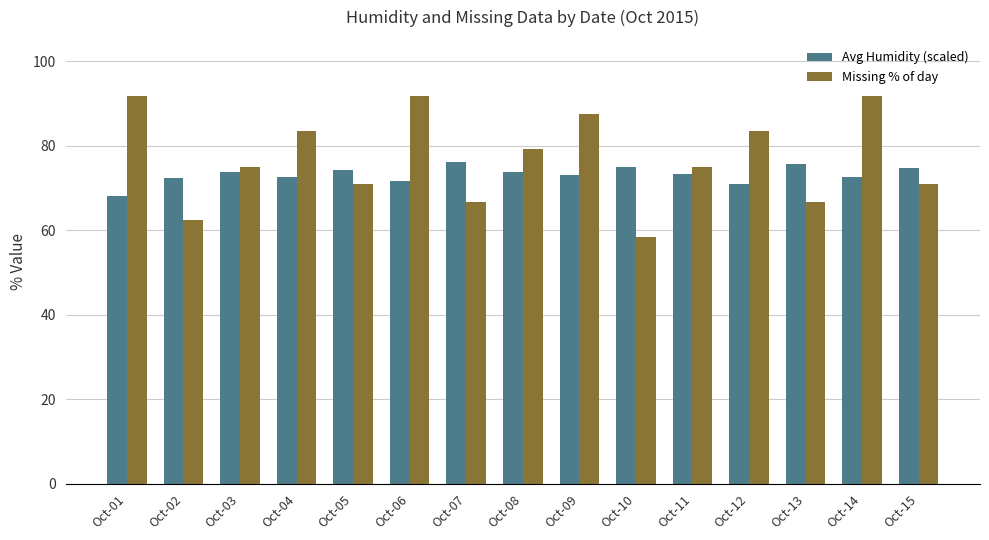

Is the value of Missing % of day at Oct-02 greater than the value of Avg Humidity (scaled) at Oct-09?

No